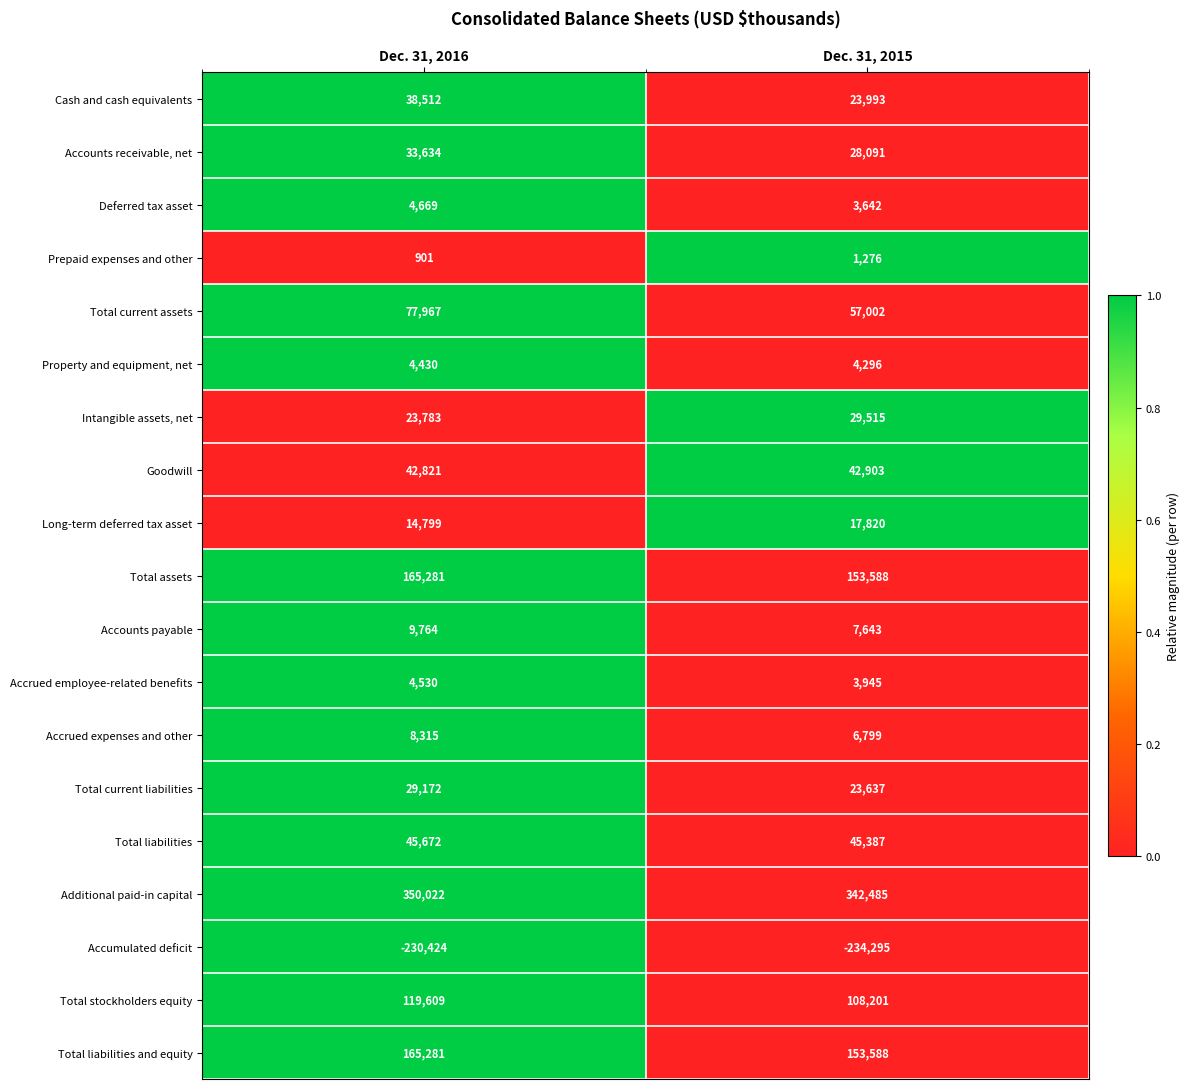

The Total liabilities series shows 45672 at Dec. 31, 2016. True or false?

True